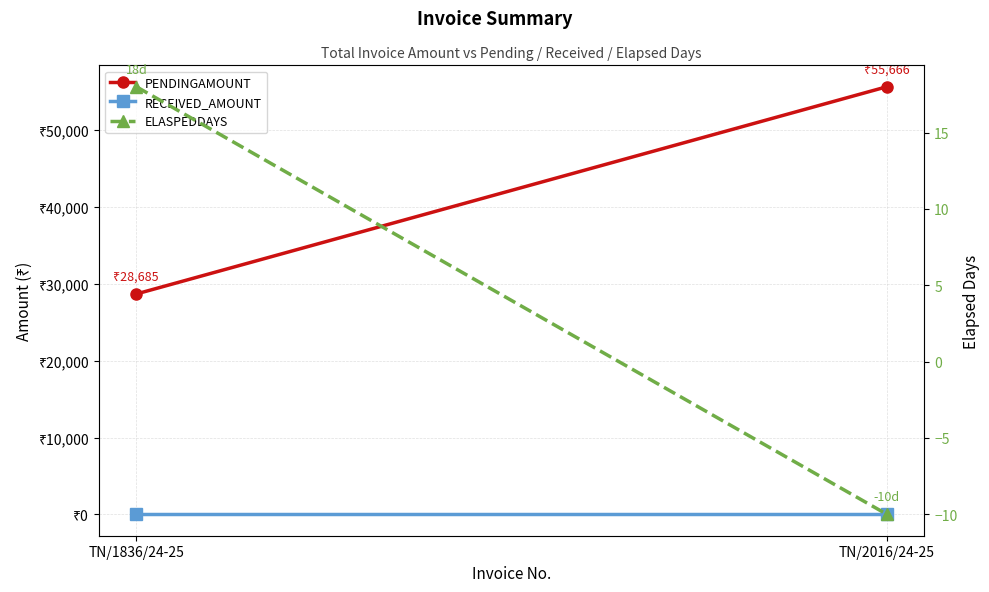

Is the value of PENDINGAMOUNT at TN/1836/24-25 greater than the value of ELASPEDDAYS at TN/2016/24-25?

Yes